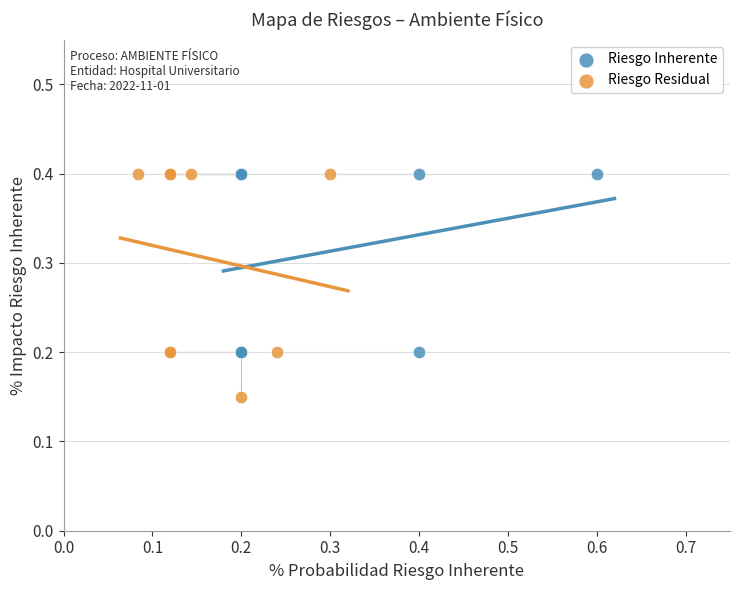

Which series reaches the minimum Y coordinate?

Riesgo Residual